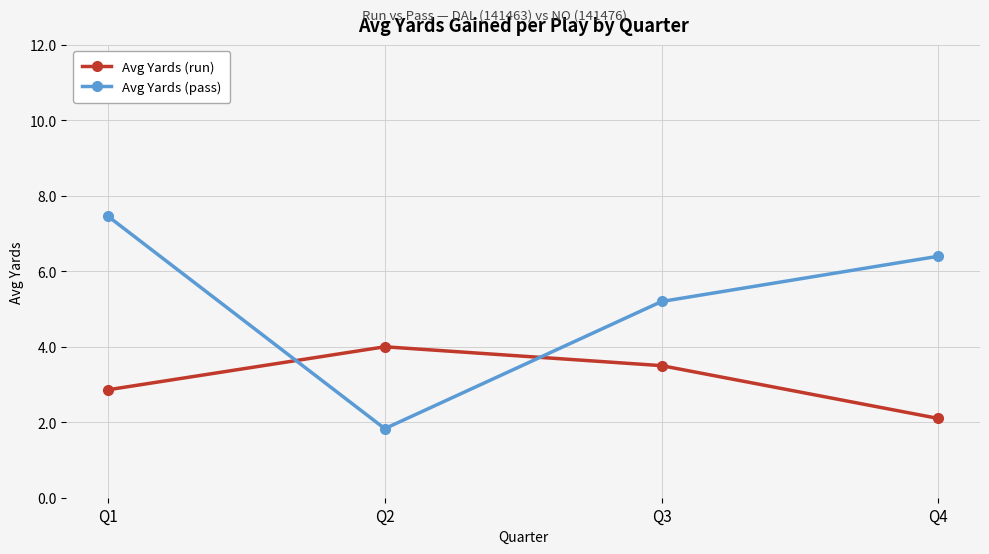

Is it true that Avg Yards (pass) equals 3.4 at Q1?

False